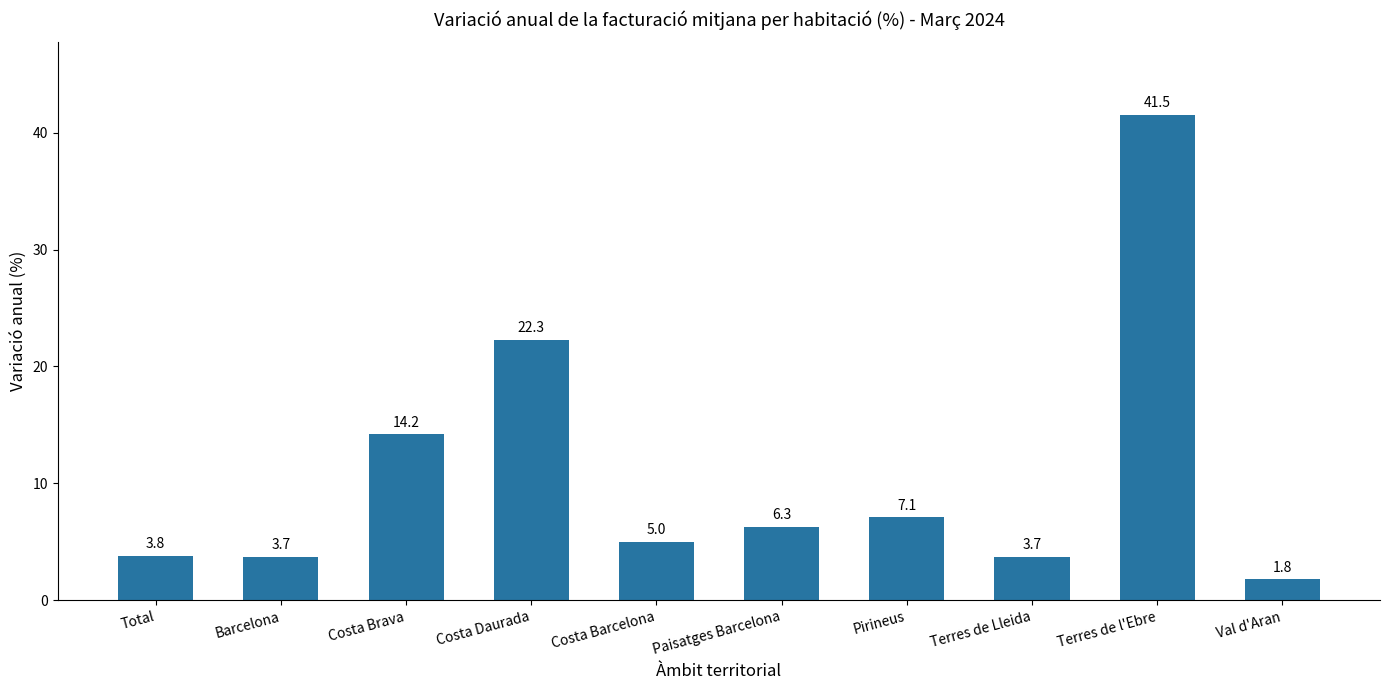

Where does the data first go above 6?

Costa Brava